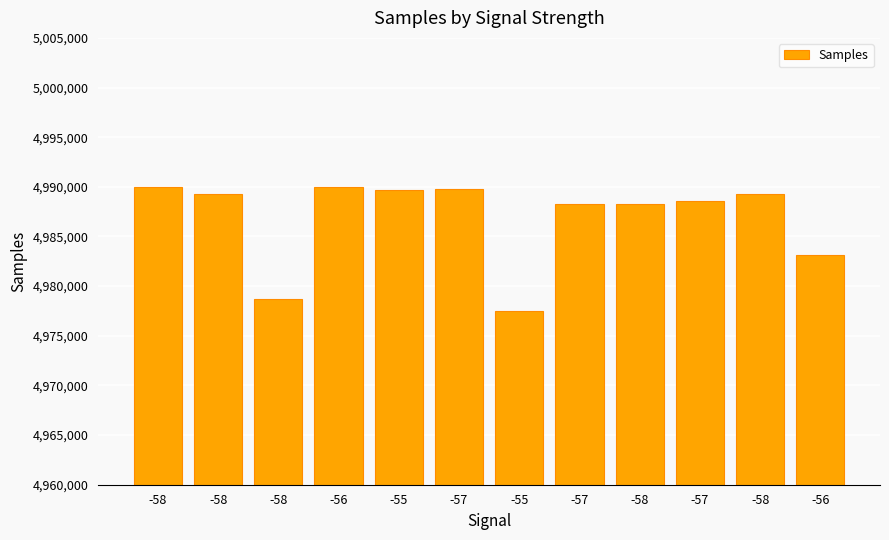

Rank the categories by value from lowest to highest.

-55, -58, -56, -58, -57, -57, -58, -58, -55, -57, -58, -56